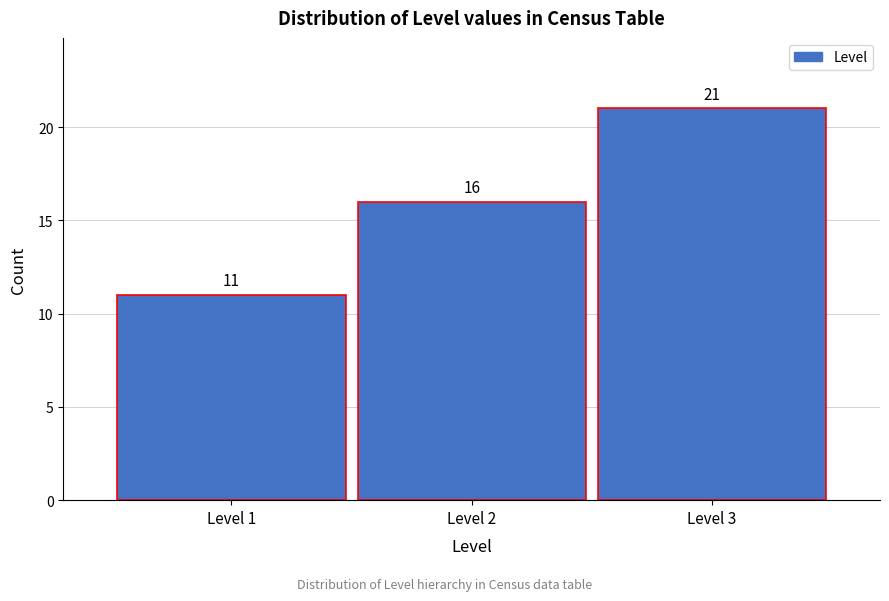

Reading right to left, what are all the values shown in this chart?

21	16	11